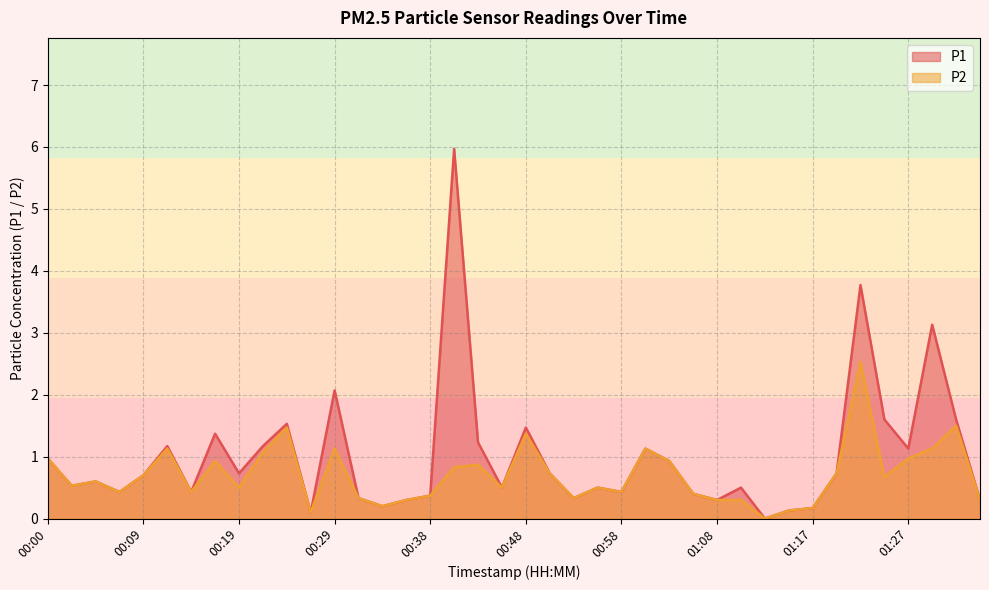

In P1, how many points are higher than both neighbors (excluding endpoints)?

12